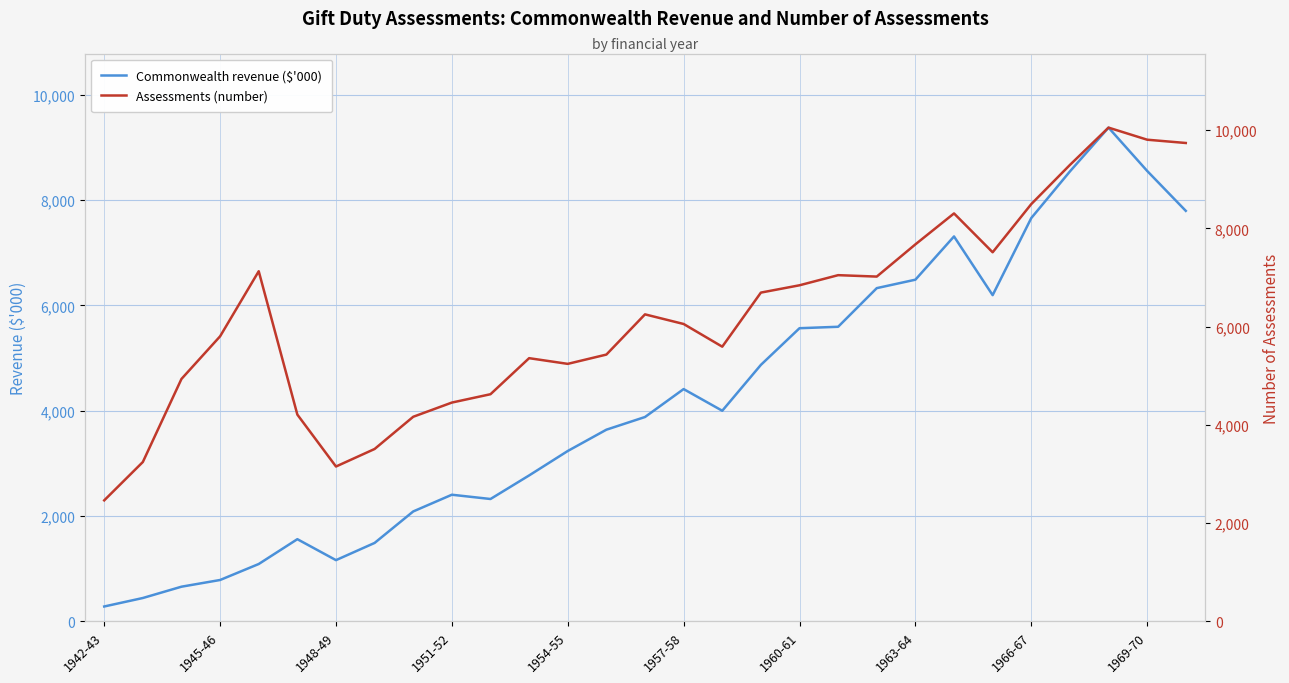

Is it true that Assessments (number) equals 9293.0 at 25?

True